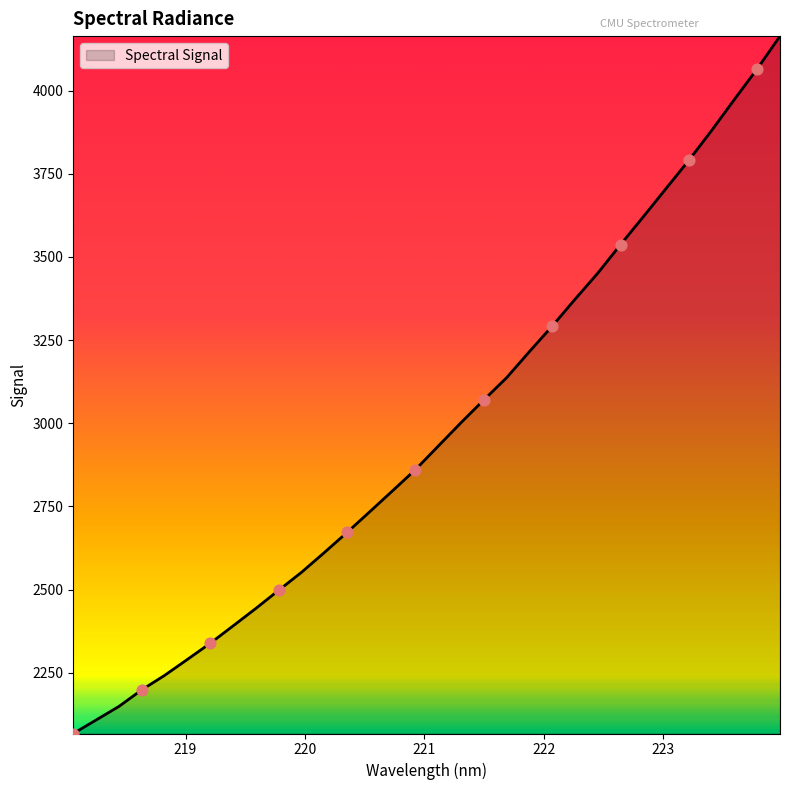

What is the maximum value shown in the chart?

4163.9